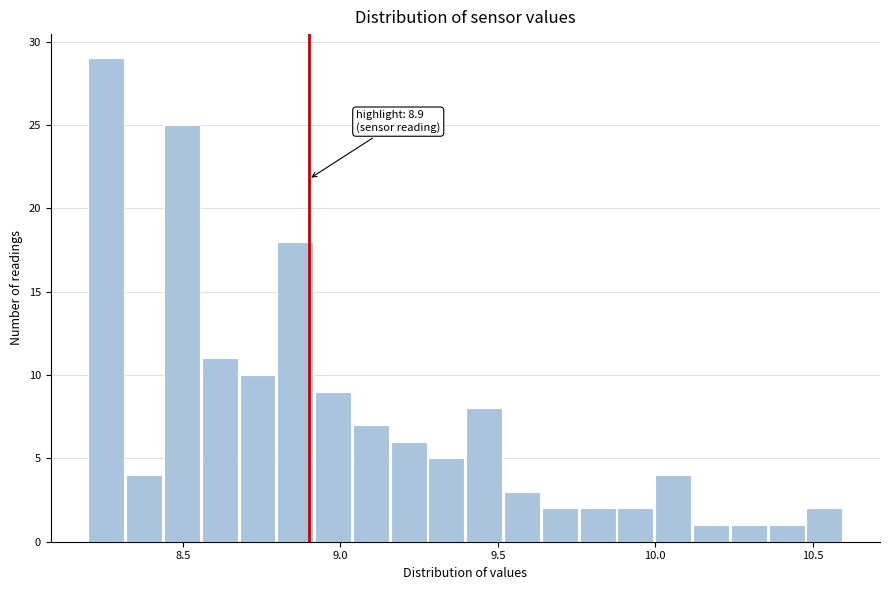

Read against the x-axis, roughly where is the centre of the tallest bar?

8.25